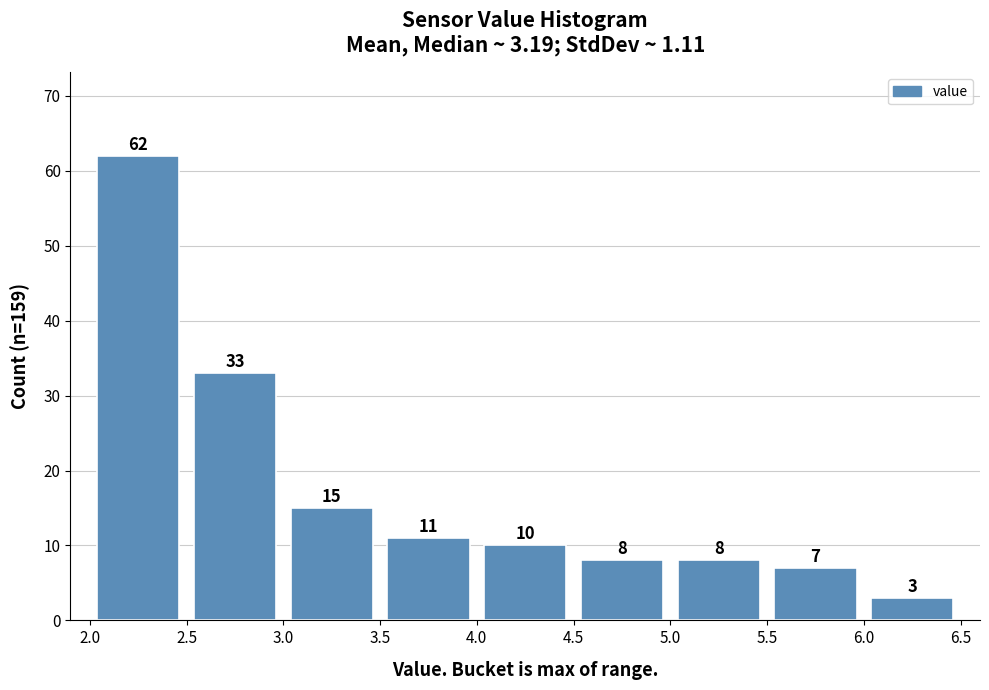

Reading left to right, transcribe this chart: for each bar, give the range it covers on the x-axis and its height.

2.0 to 2.5: 62
2.5 to 3.0: 33
3.0 to 3.5: 15
3.5 to 4.0: 11
4.0 to 4.5: 10
4.5 to 5.0: 8
5.0 to 5.5: 8
5.5 to 6.0: 7
6.0 to 6.5: 3